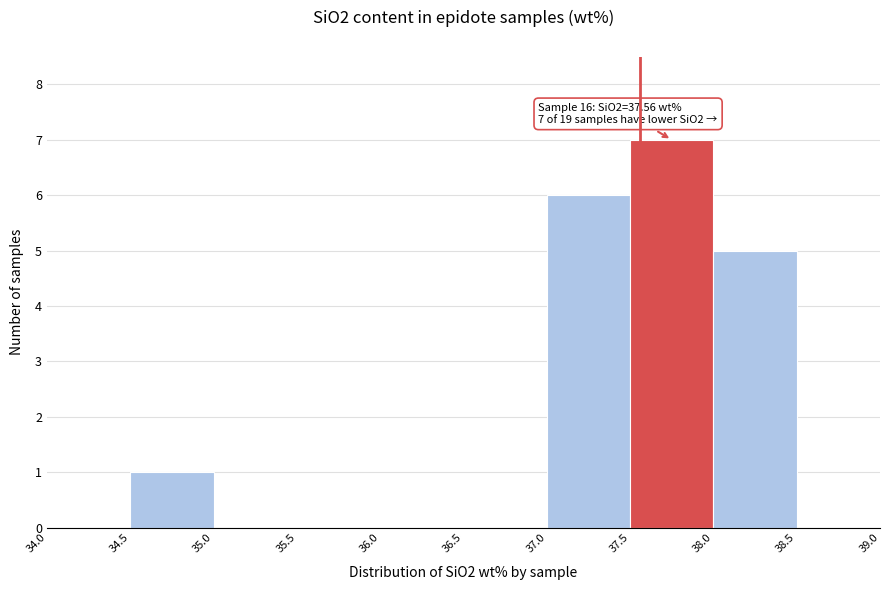

Over which range of the x-axis is the bar tallest?

37.5 to 38.0